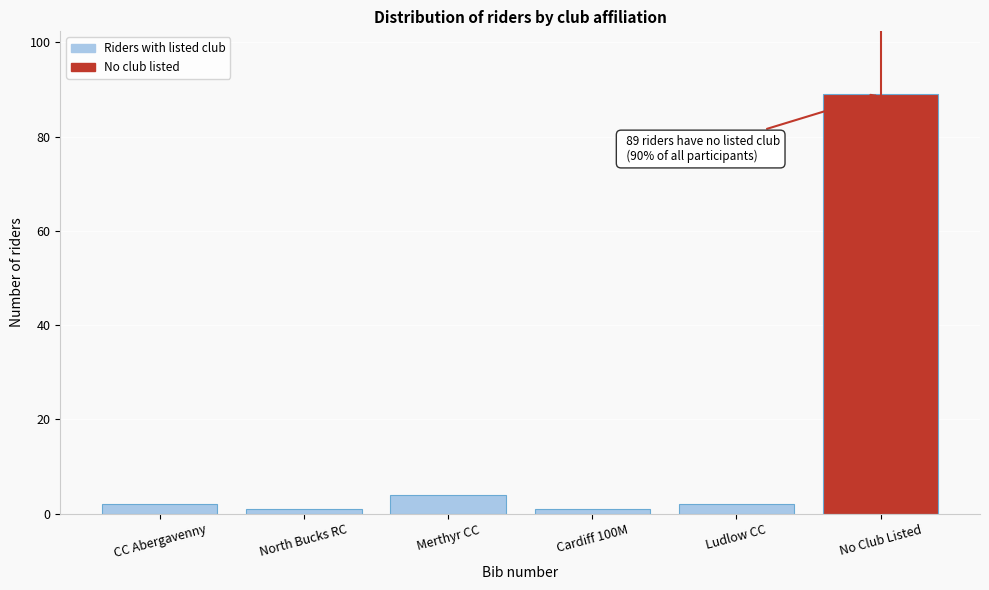

Reading right to left, transcribe all the data shown in this chart.

No Club Listed=89	Ludlow CC=2	Cardiff 100M=1	Merthyr CC=4	North Bucks RC=1	CC Abergavenny=2